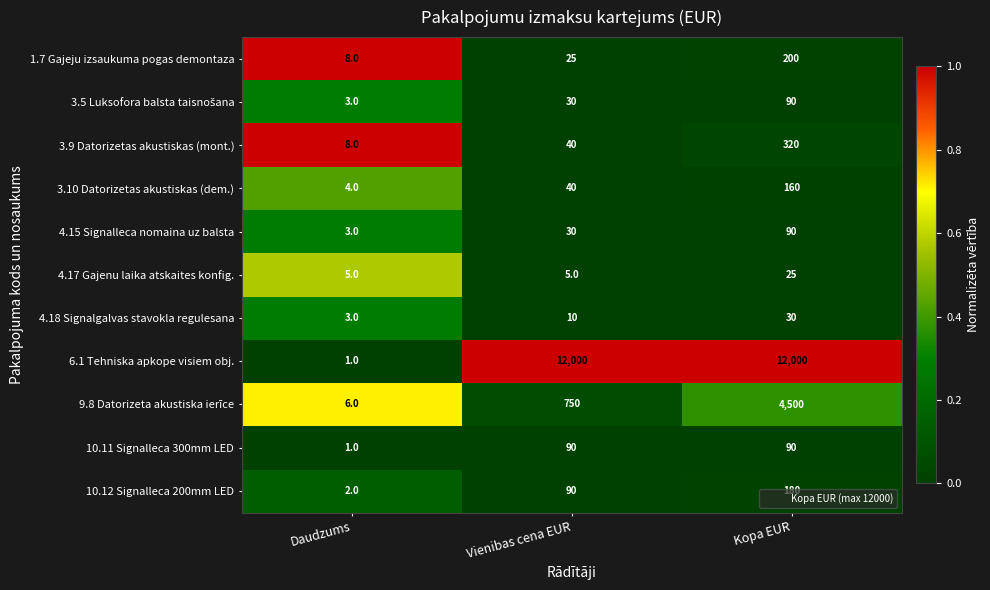

At which label does 3.9 Datorizetas akustiskas (mont.) reach its minimum?

Daudzums